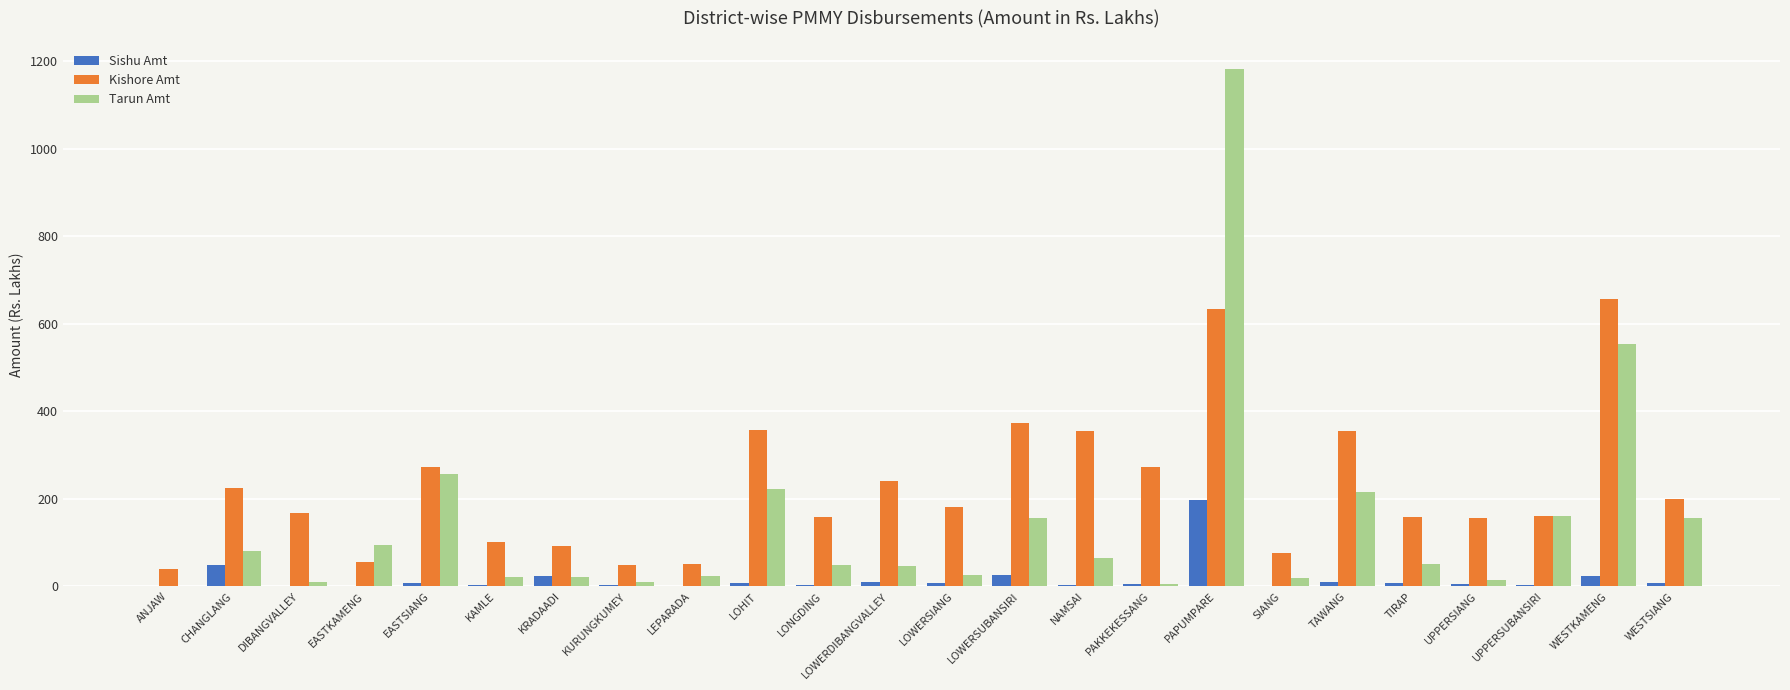

Between EASTKAMENG and LOWERDIBANGVALLEY, which series saw the biggest shift?

Kishore Amt